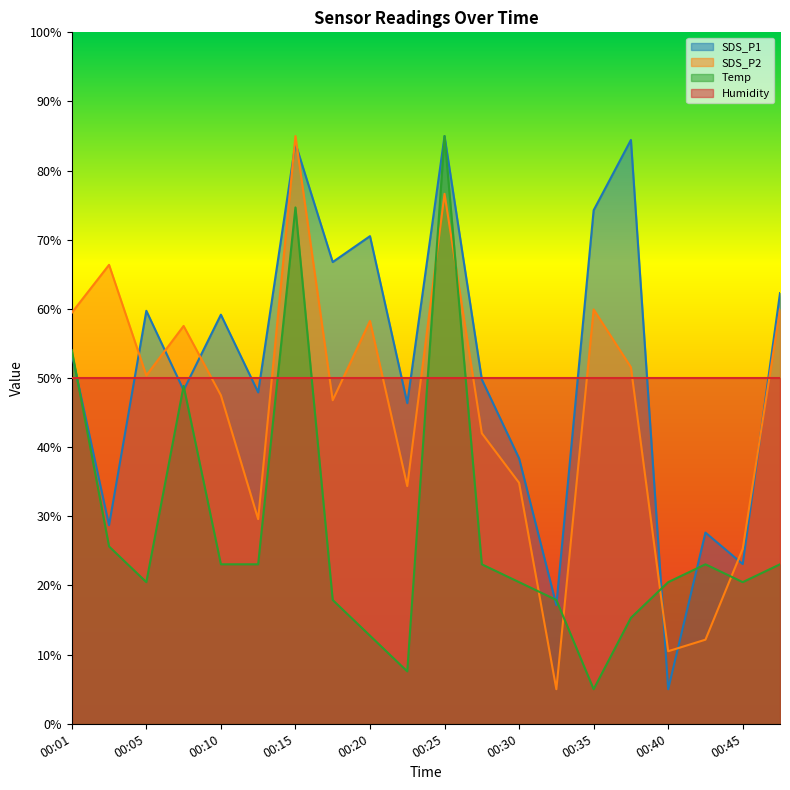

At which label does SDS_P2 first exceed 50?

00:01